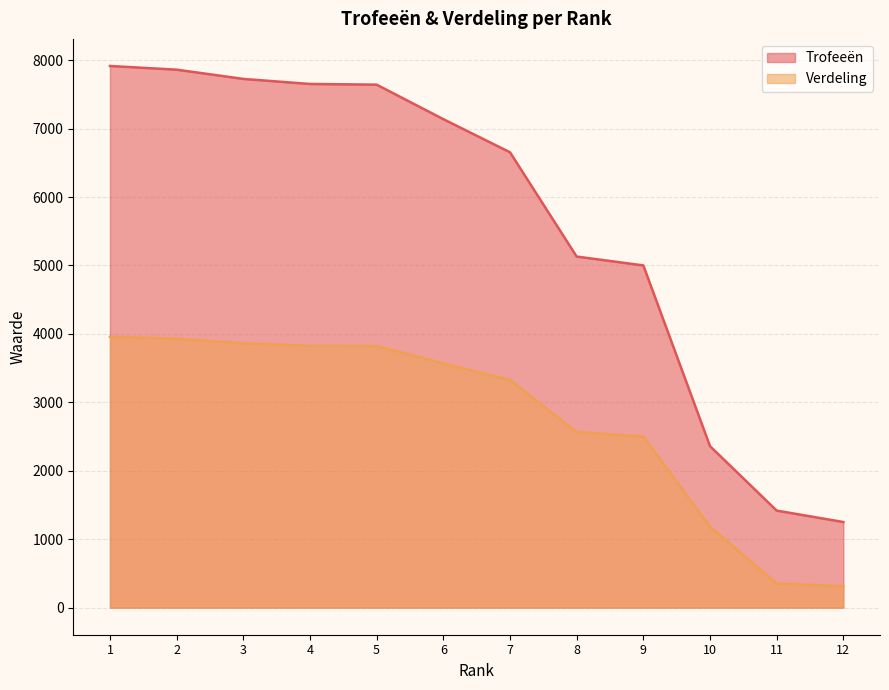

Reading left to right, list all the values displayed in this chart.

Trofeeën: 1=7915	2=7861	3=7726	4=7652	5=7642	6=7138	7=6654	8=5130	9=5001	10=2360	11=1418	12=1251
Verdeling: 1=3957	2=3930	3=3863	4=3826	5=3821	6=3569	7=3327	8=2565	9=2500	10=1180	11=354	12=312